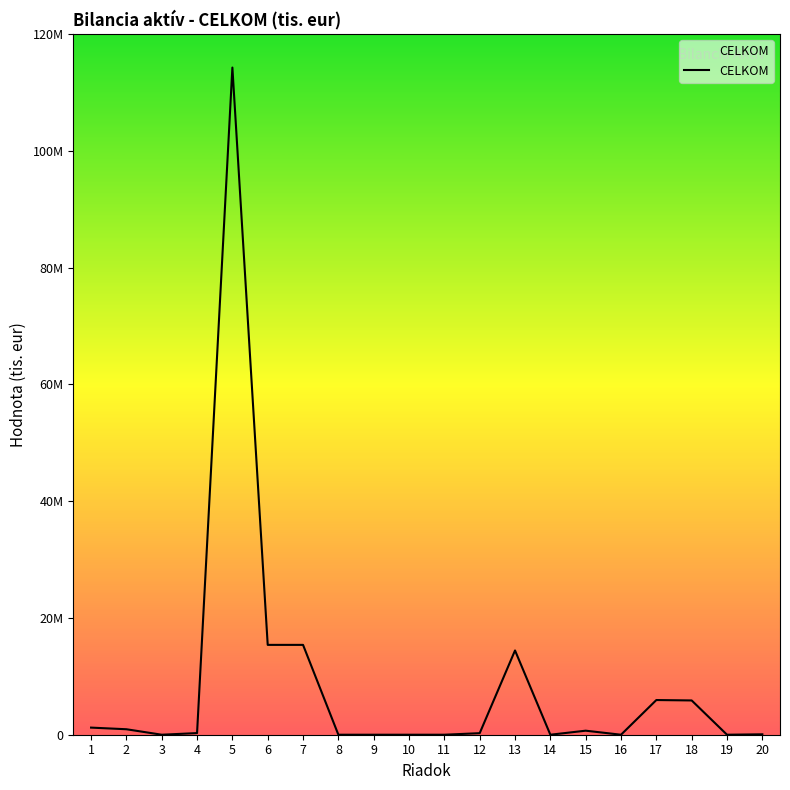

Is this an area chart (filled region under the line)?

Yes